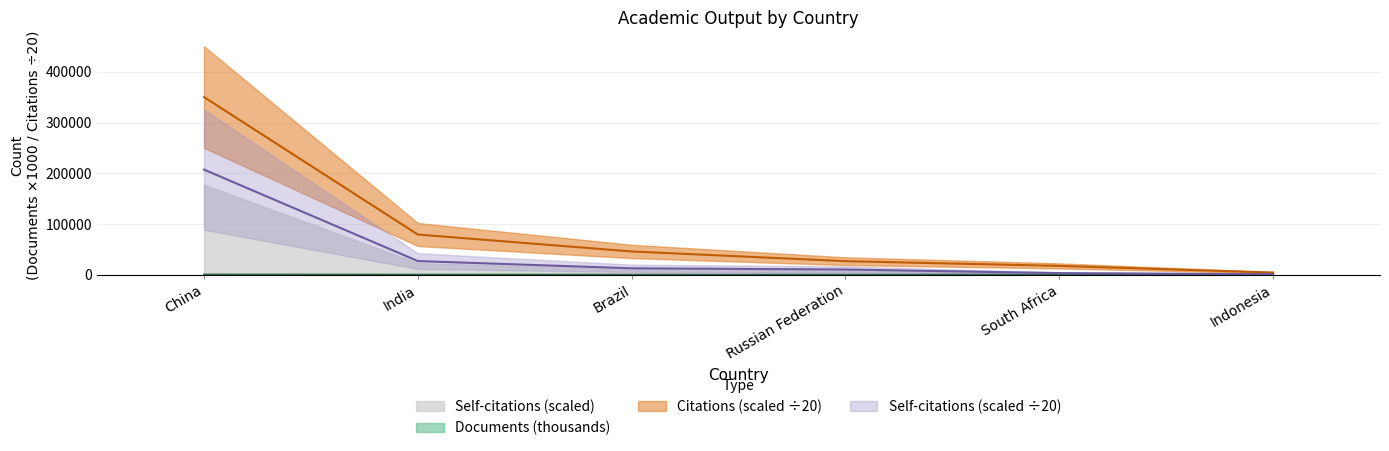

Which has a higher value, South Africa or China?

China